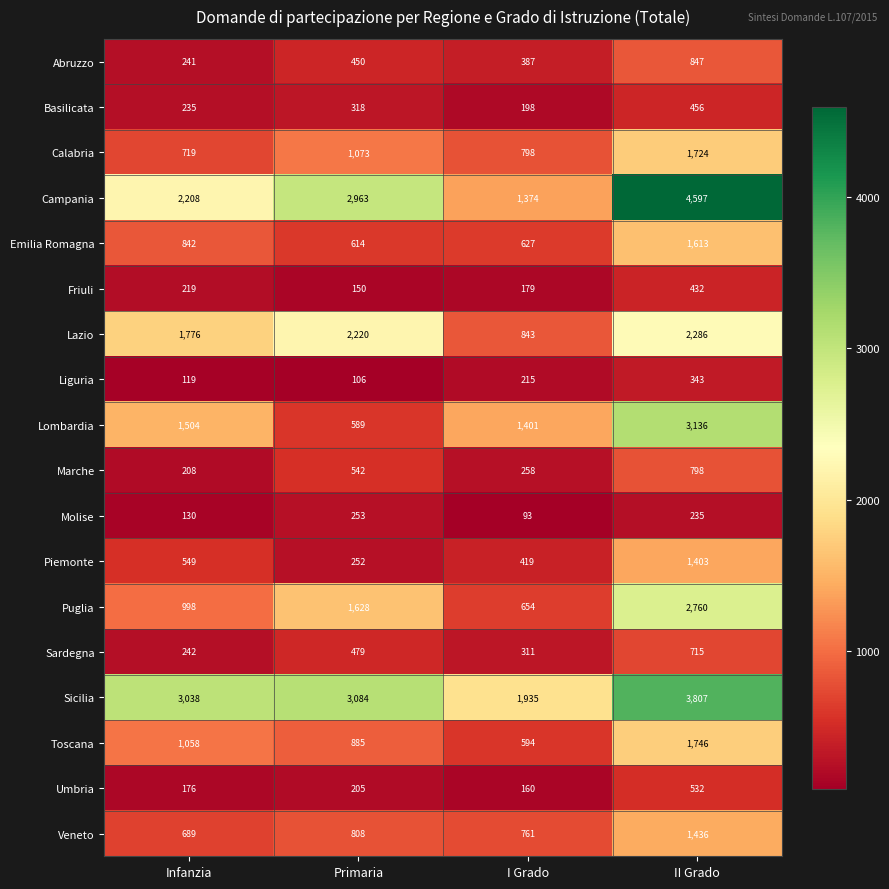

What is the difference between the maximum and minimum values in the Friuli series?

282